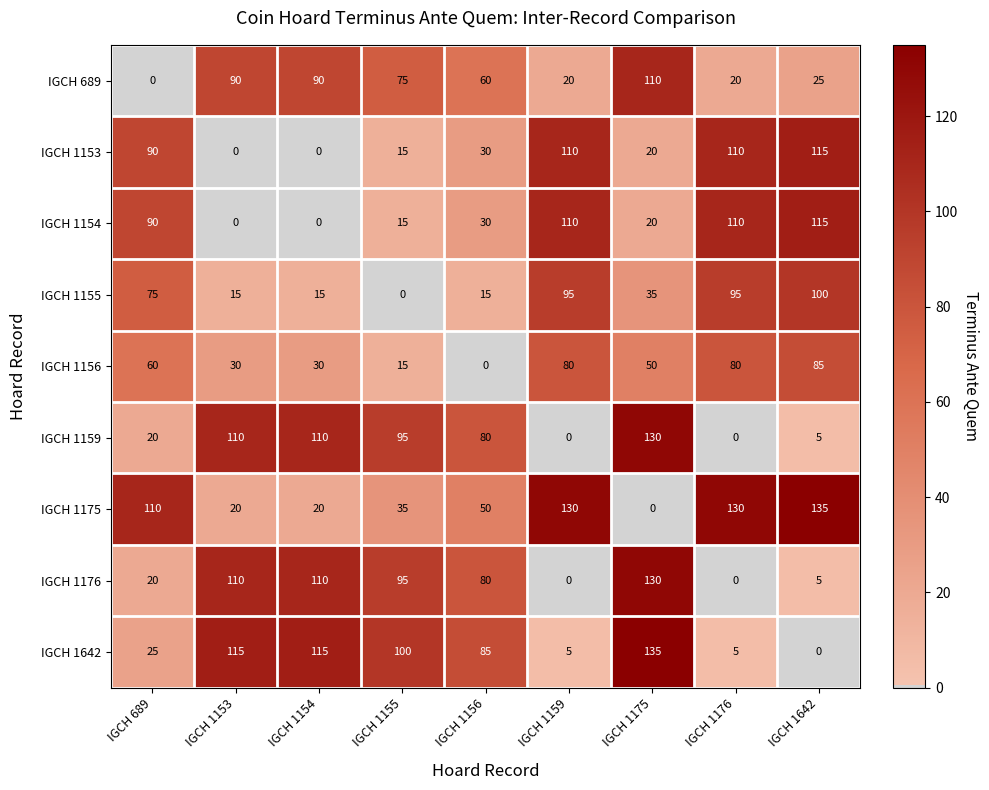

Is it true that IGCH 1155 equals 35 at IGCH 1175?

True